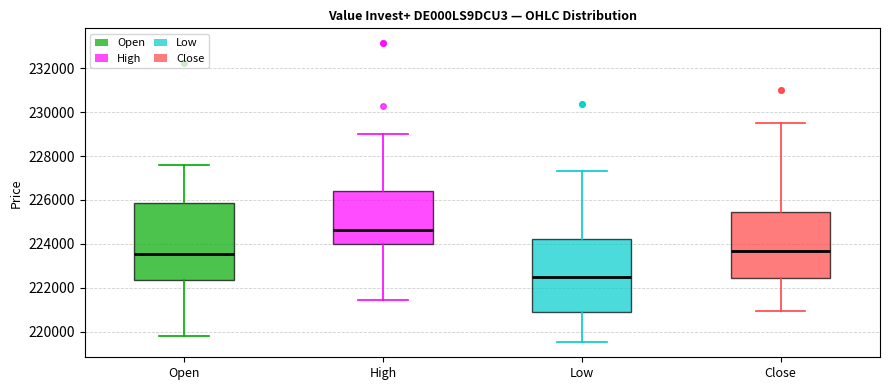

Where does the lower whisker of the box for Low end on the y-axis? The values are not printed on the chart, so give them approximately, as read against the axis.

219600